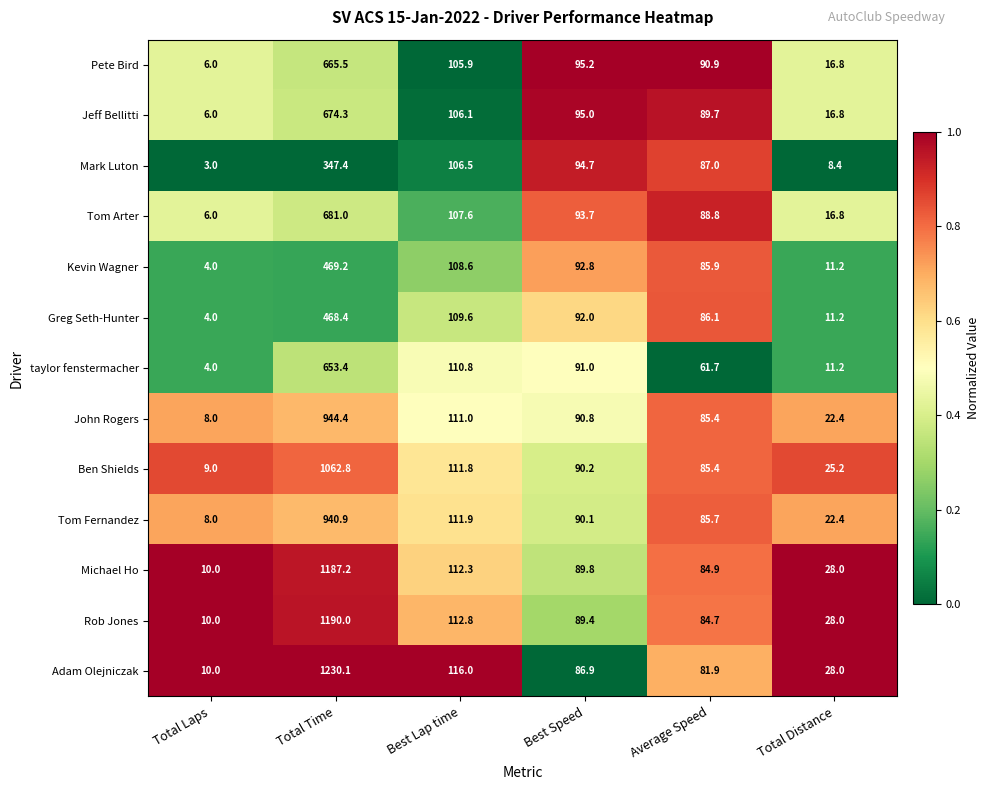

List the series in order of their peak value, highest first.

Adam Olejniczak, Rob Jones, Michael Ho, Ben Shields, John Rogers, Tom Fernandez, Tom Arter, Jeff Bellitti, Pete Bird, taylor fenstermacher, Kevin Wagner, Greg Seth-Hunter, Mark Luton